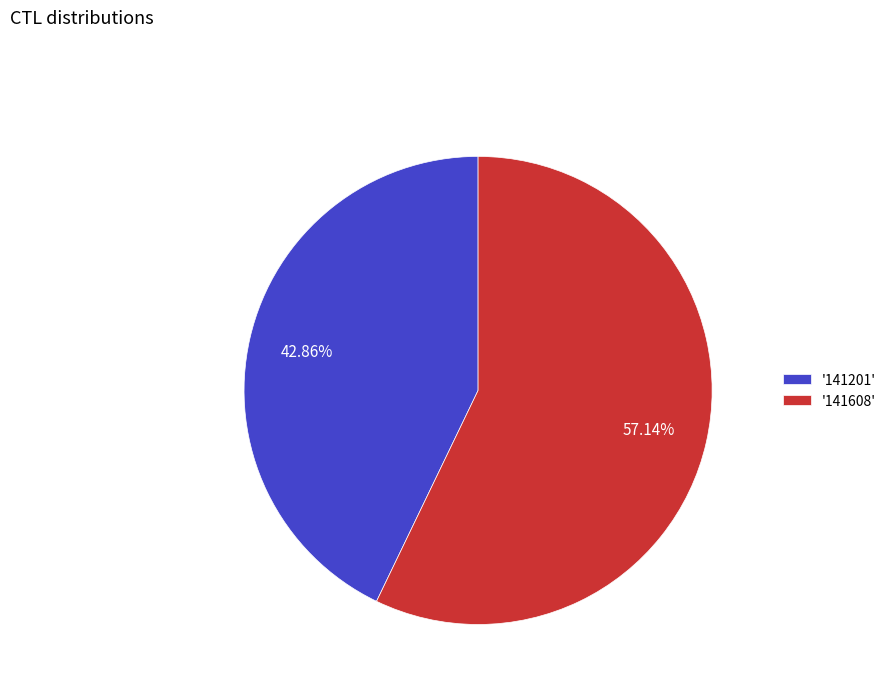

Is the sum of '141201' and '141608' greater than half?

Yes